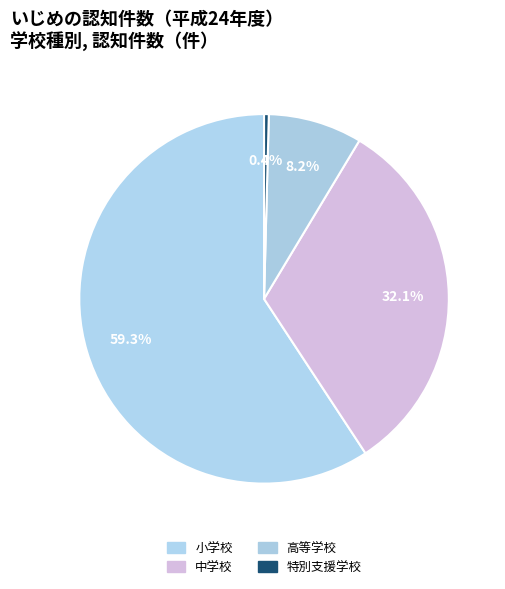

To the nearest percent, what is the difference between the 特別支援学校 and 高等学校 slice percentages?

8%